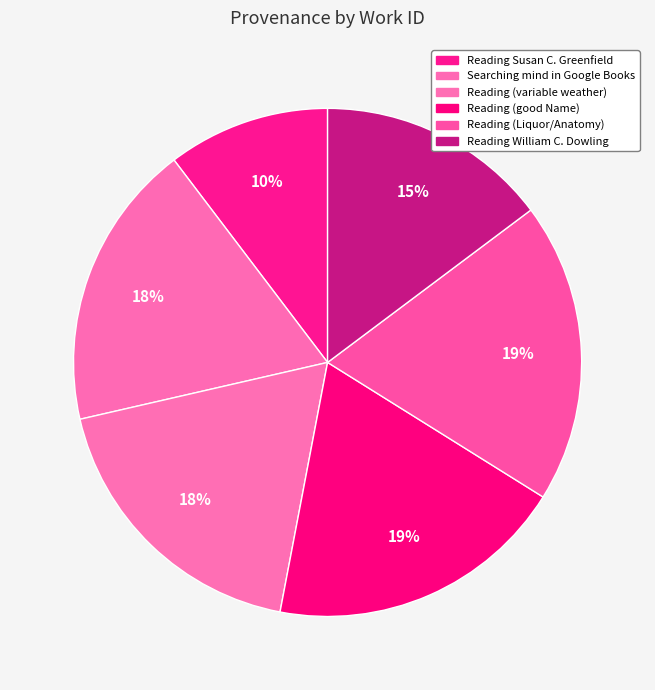

How many slices are in this pie chart?

6